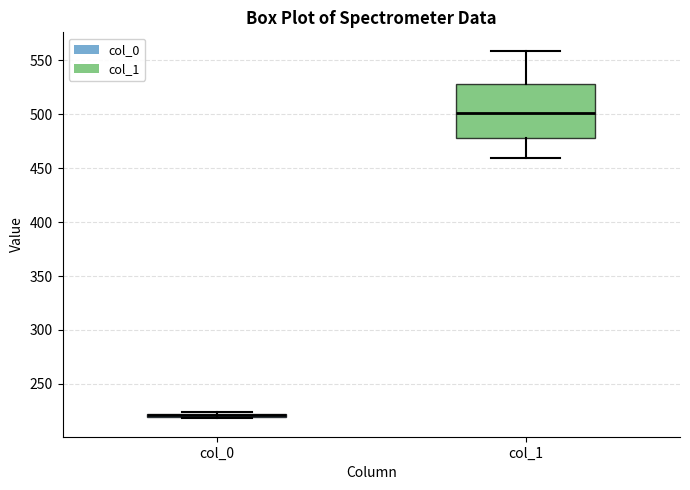

Where is the upper edge of the box for col_0 on the y-axis? The values are not printed on the chart, so give them approximately, as read against the axis.

225